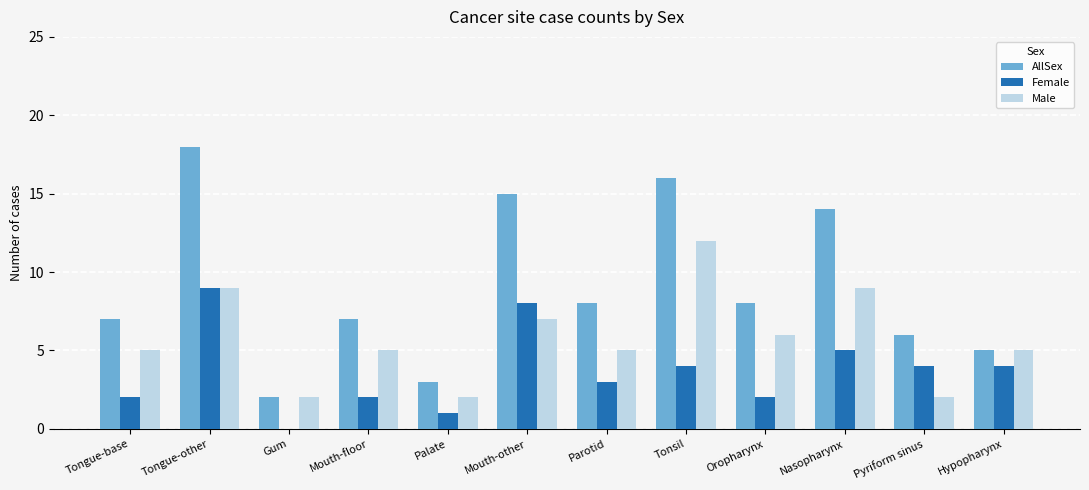

What are all the series names shown in the legend?

AllSex, Female, Male